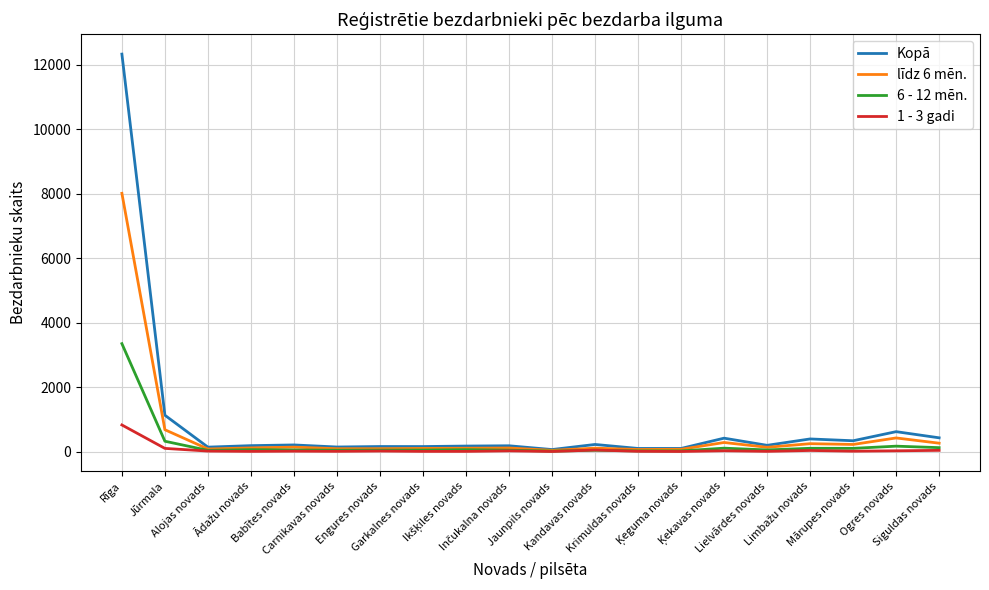

What is the sum of all 6 - 12 mēn. values?

4821